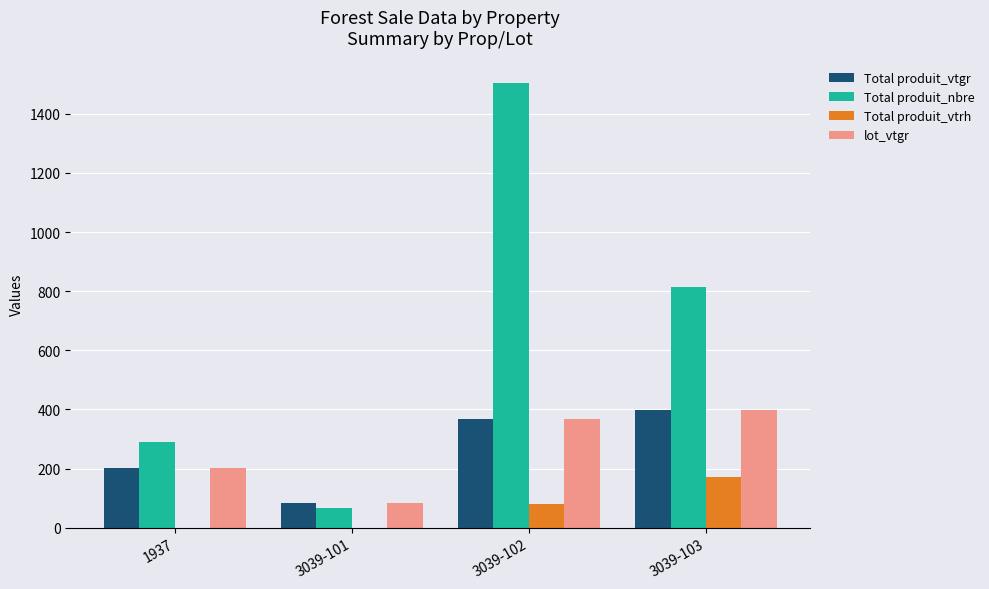

At which category does the chart reach its peak across all series?

3039-102